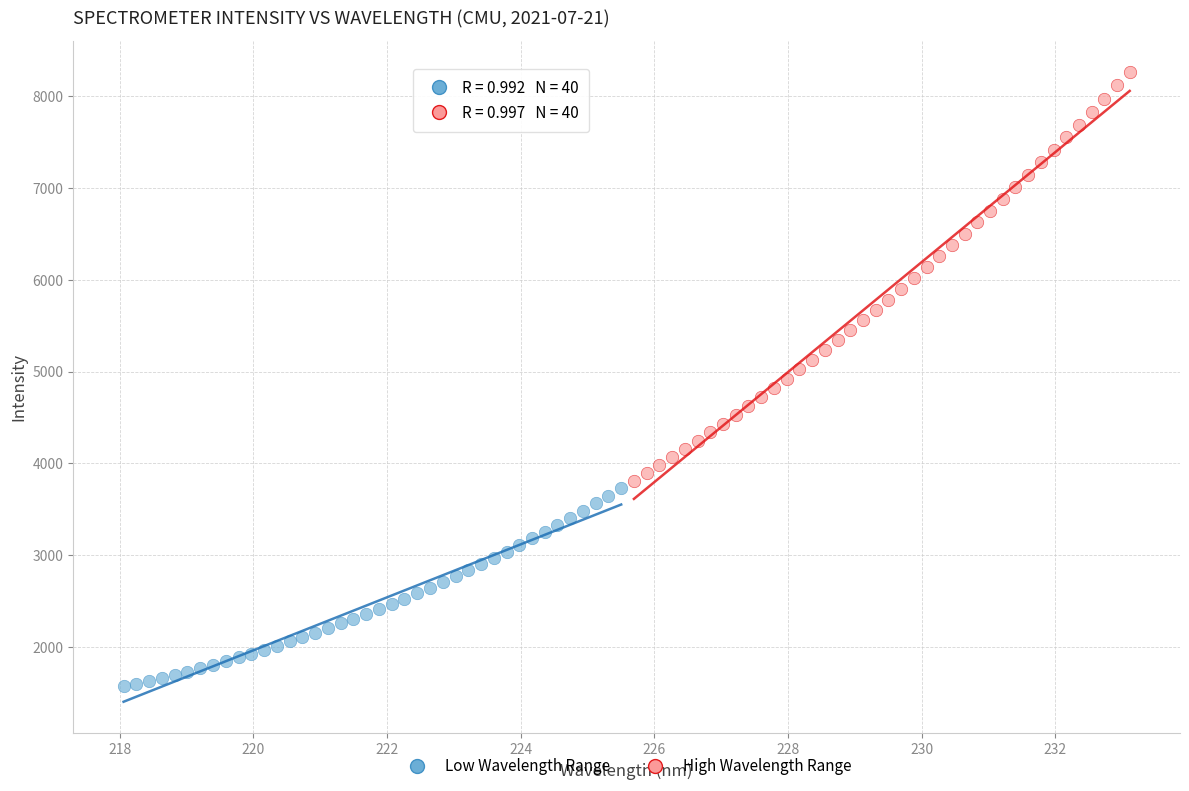

Which series reaches the minimum Y coordinate?

Low Wavelength Range